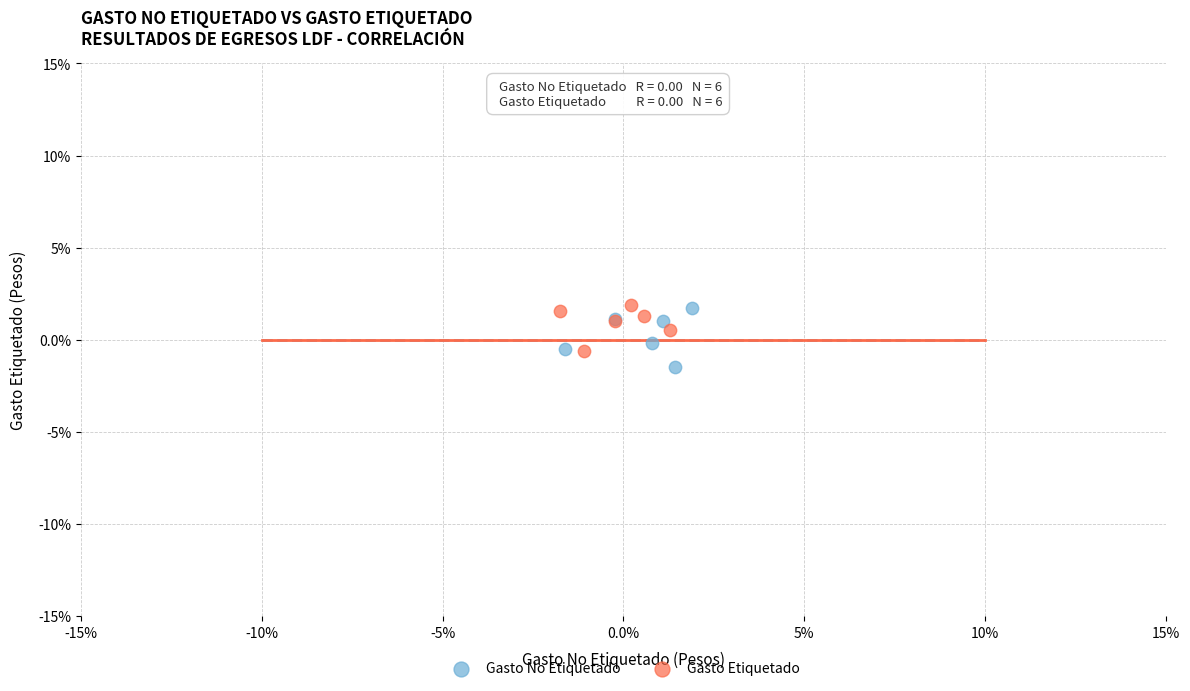

Which series has the largest Y range (max minus min)?

Gasto No Etiquetado